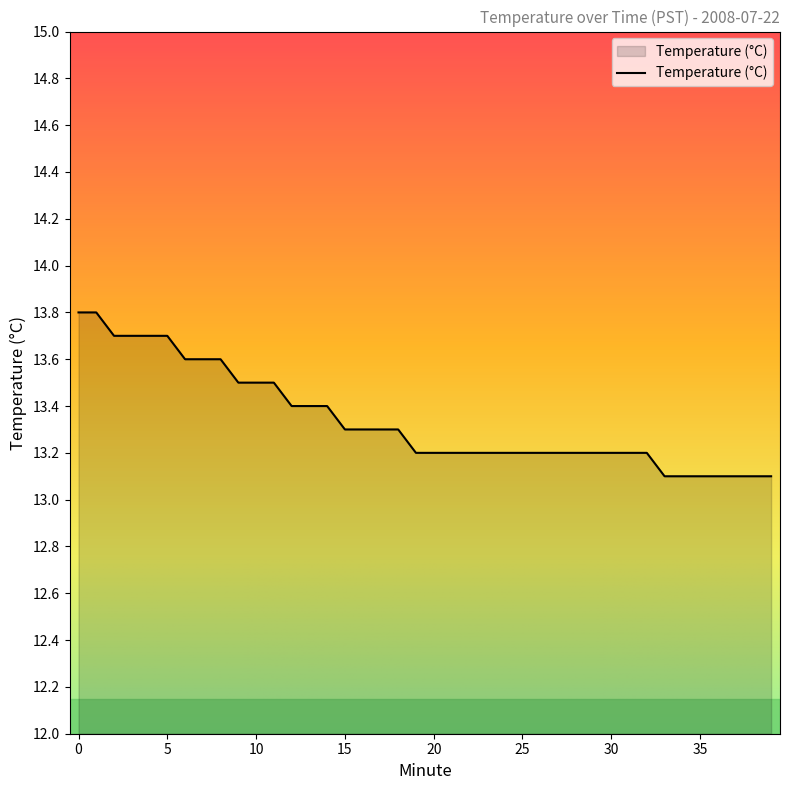

What is the difference between the maximum and second lowest values?

0.7